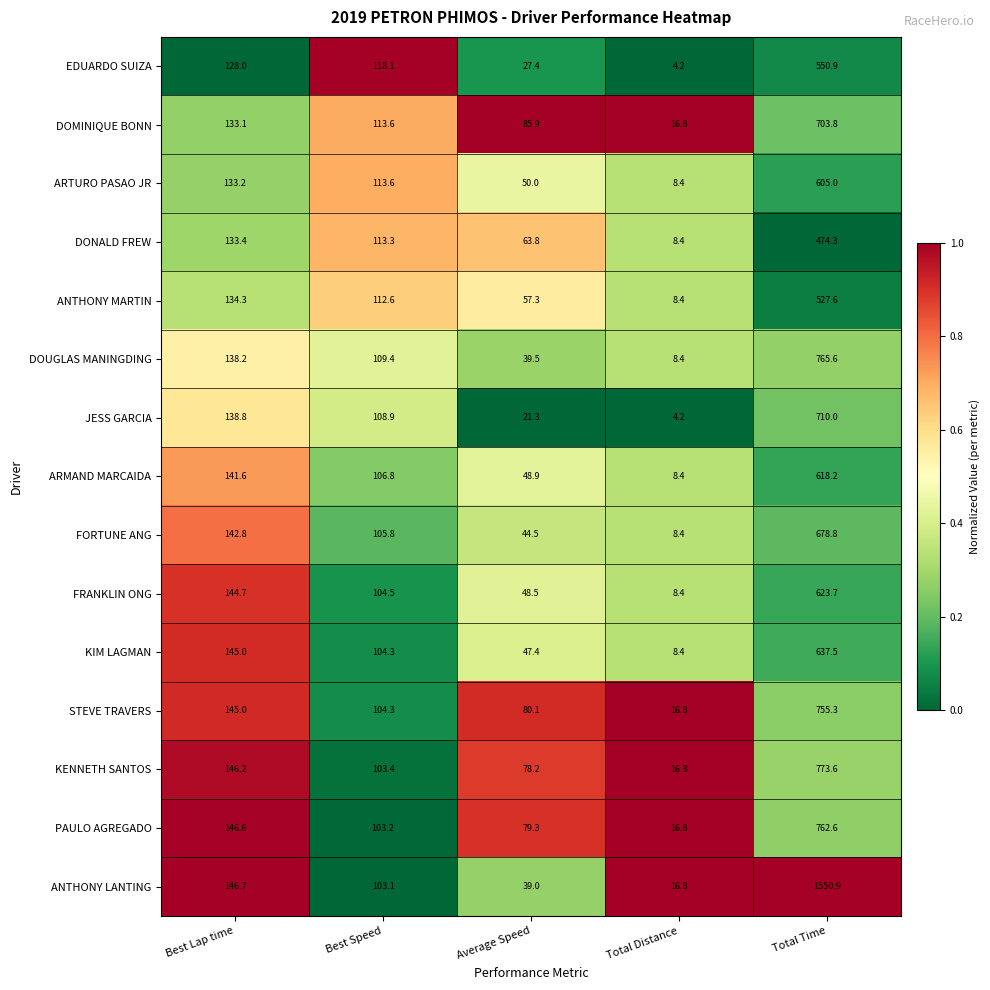

At which label does STEVE TRAVERS first exceed 104?

Best Lap time